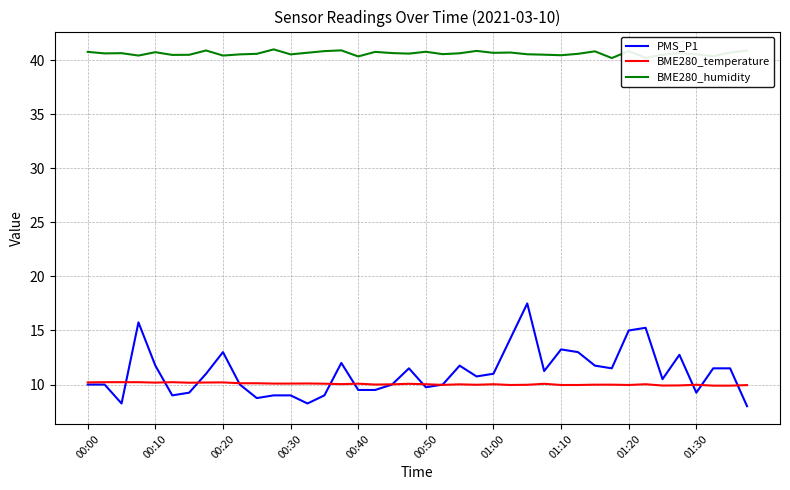

Which series has the largest total across all categories?

BME280_humidity